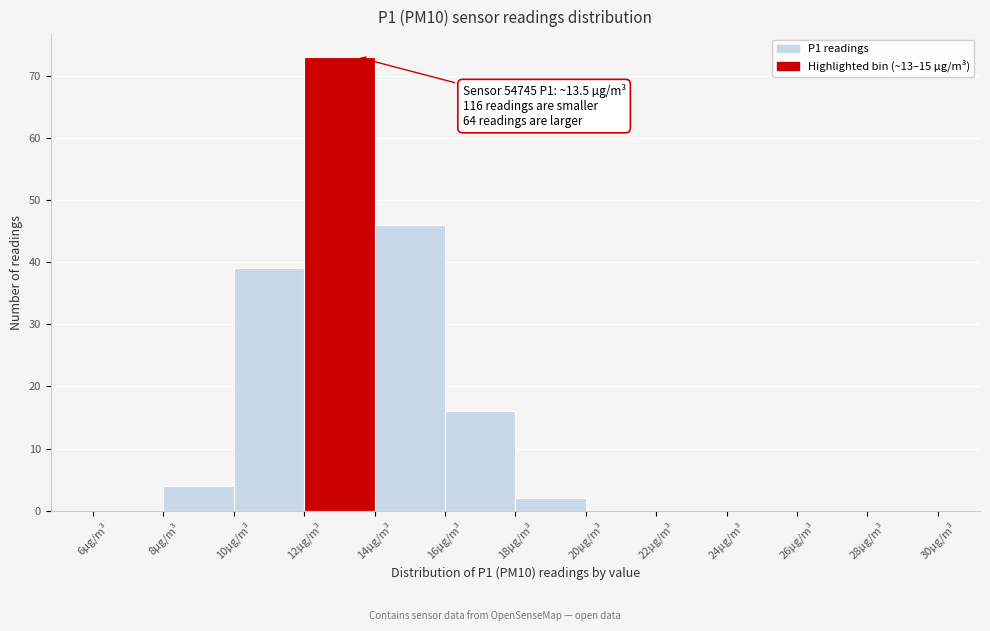

Over which range of the x-axis is the bar tallest?

12 to 14